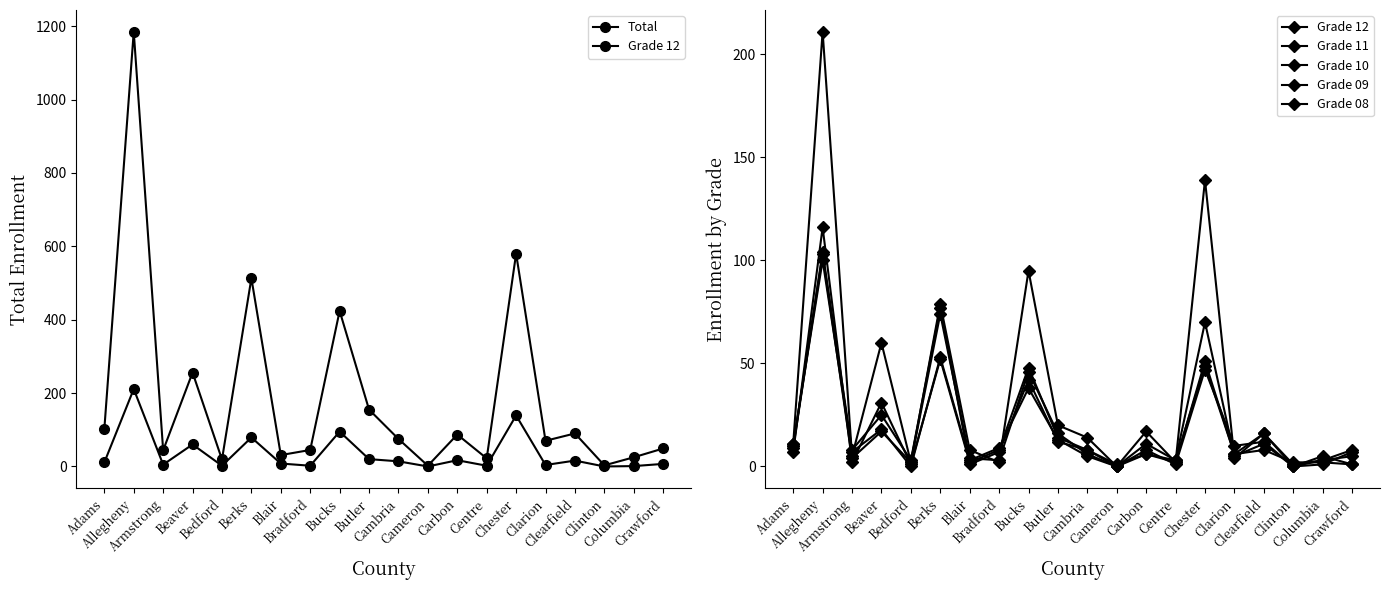

Reading left to right, what are all the values shown in this chart?

Total: 102	1185	44	256	19	513	31	45	424	155	75	2	87	22	580	70	90	3	25	49
Grade 12: 11	211	5	60	2	79	8	2	95	20	14	0	17	2	139	4	16	0	1	7
Grade 11: 10	104	8	25	3	77	1	7	42	12	8	0	6	3	70	5	11	0	3	8
Grade 10: 9	103	4	17	2	74	4	3	46	16	6	0	11	3	49	6	16	1	3	5
Grade 09: 7	116	2	31	1	52	2	8	48	14	8	1	6	2	51	6	8	2	2	1
Grade 08: 11	100	7	18	0	53	3	9	38	13	5	0	8	1	47	10	12	0	5	1